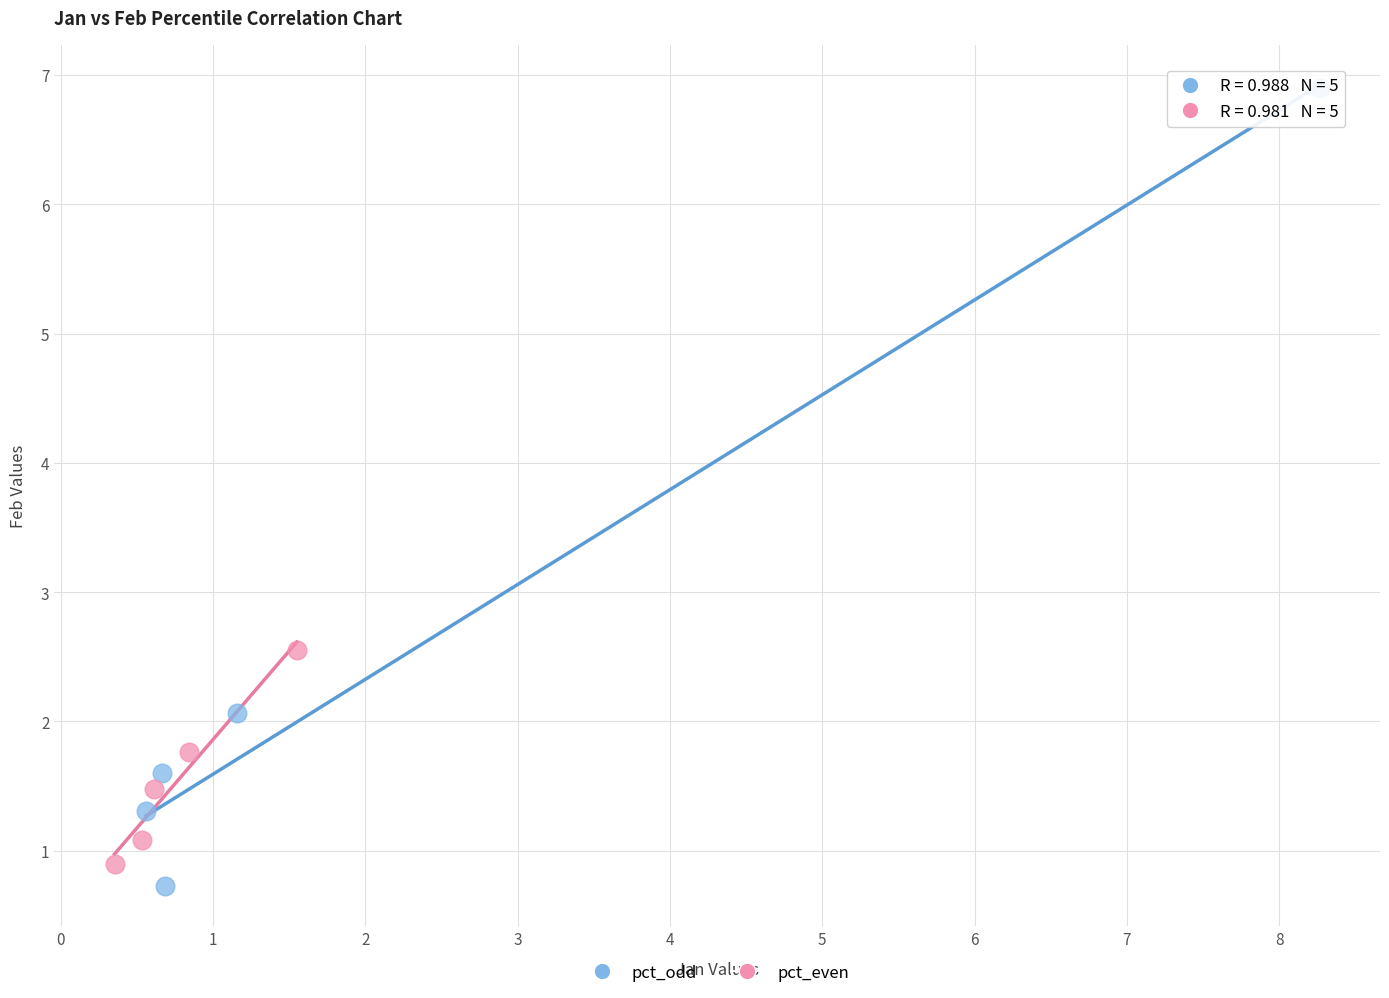

Which series reaches the maximum Y coordinate?

pct_odd